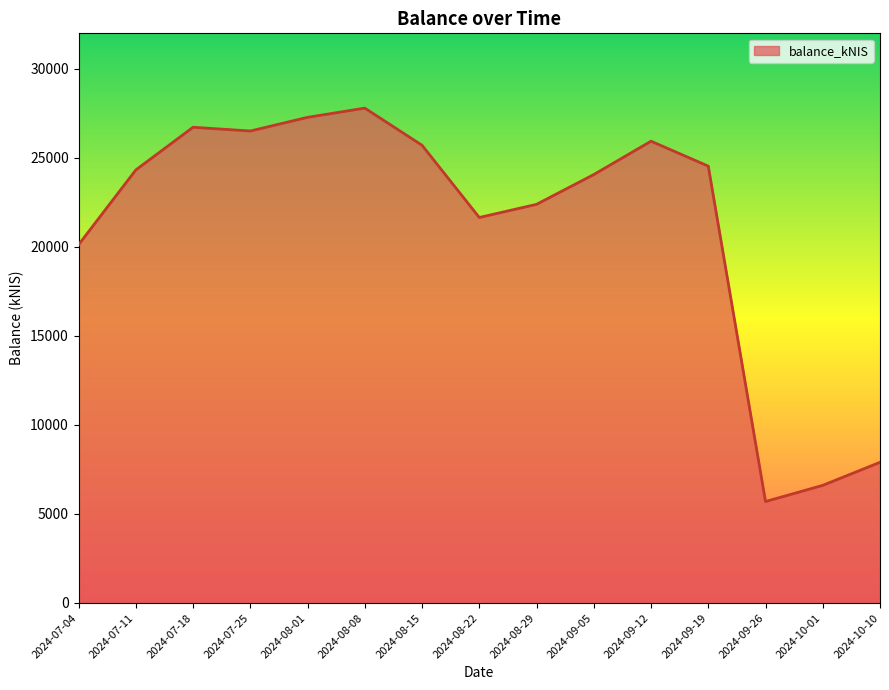

What position from the right is 2024-09-05?

6